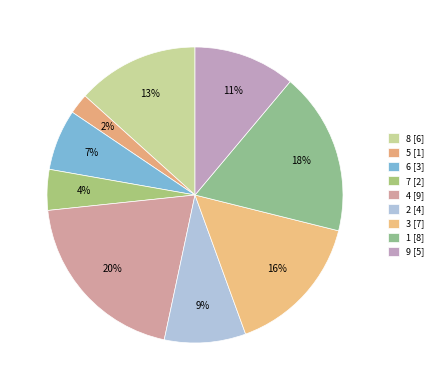

Count the number of slices in the pie.

9